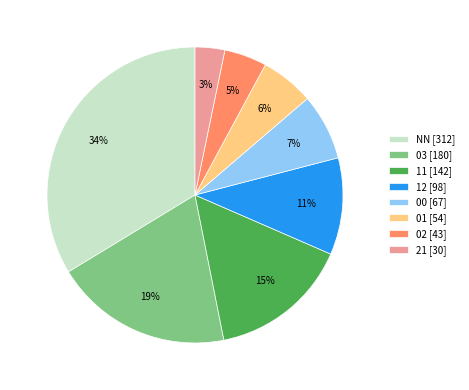

The 02 slice represents 18% of the pie. True or false?

False